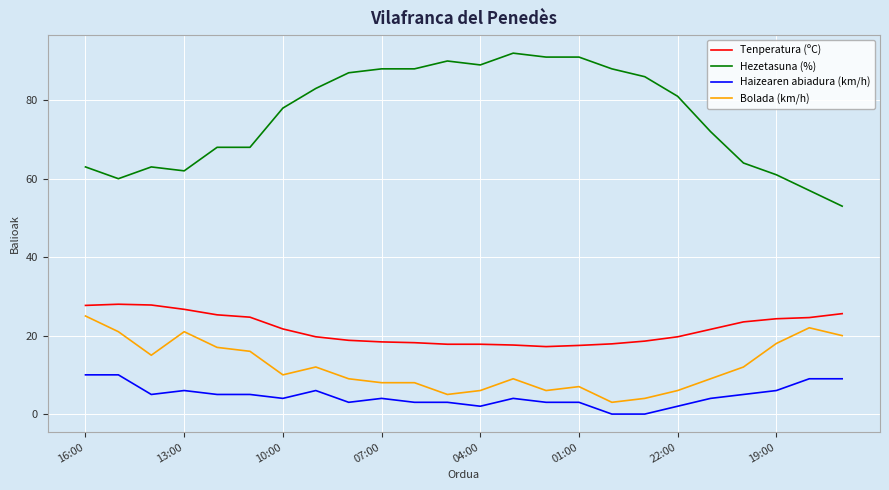

True or false: Hezetasuna (%) and Bolada (km/h) cross at least once.

False